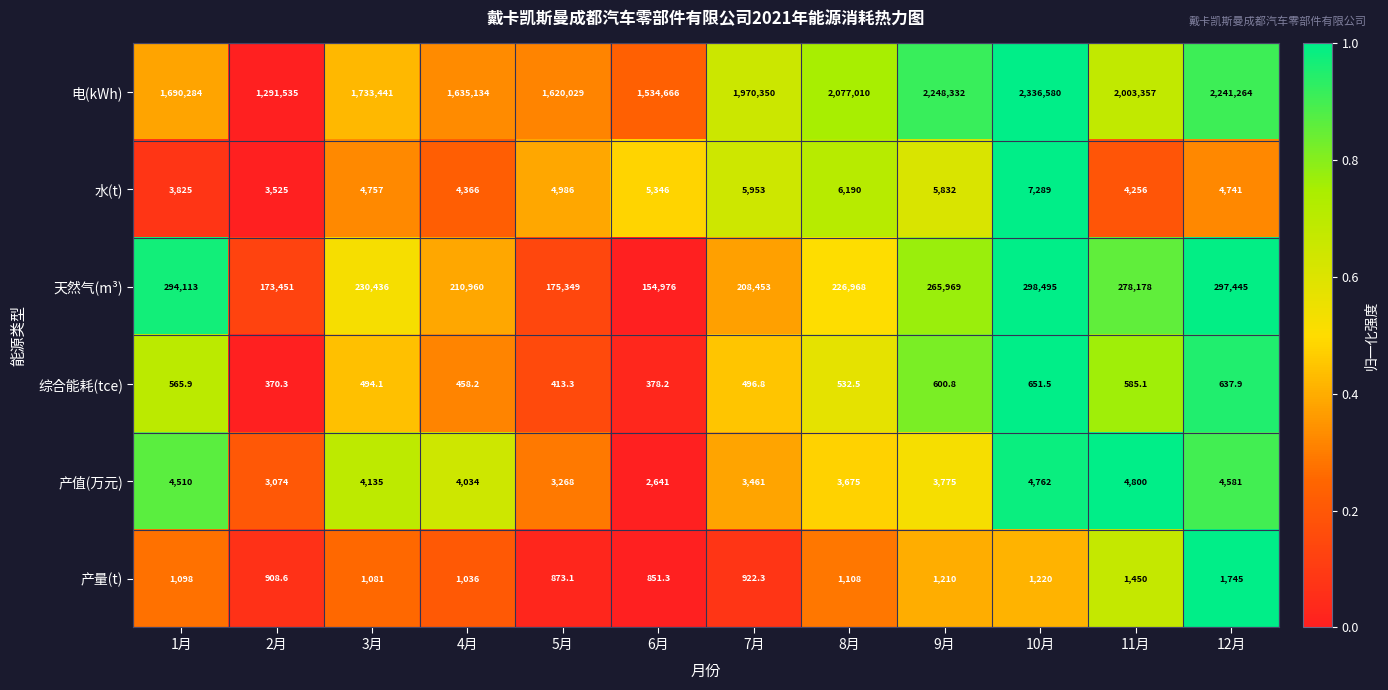

Count the number of data series in this chart.

6